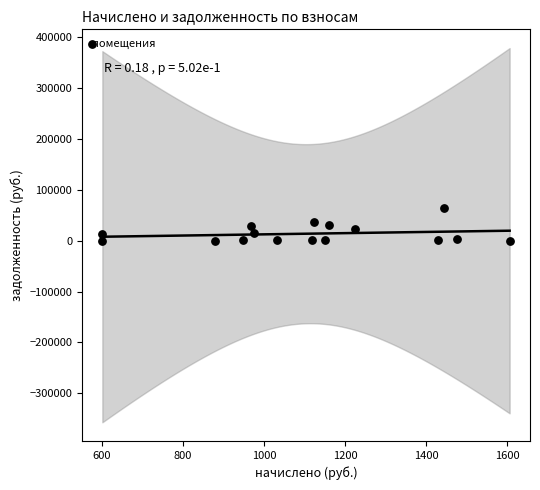

What is the range of X values (max minus min)?

1004.1